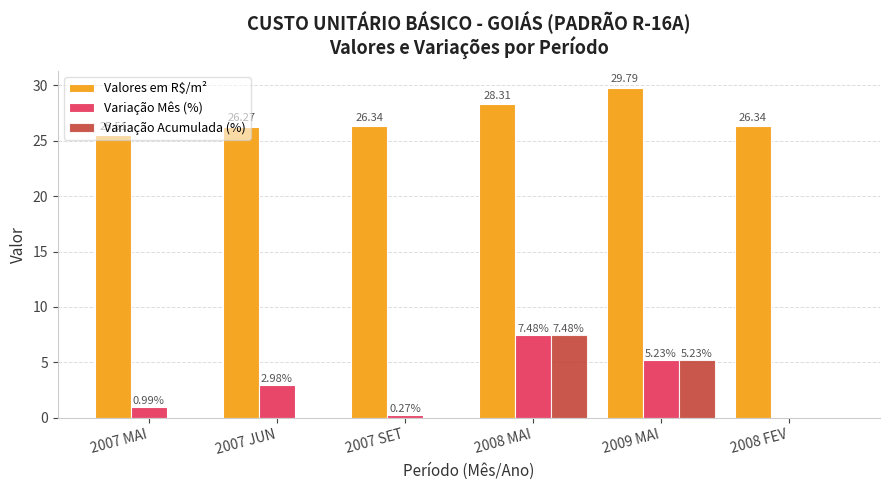

What is the sum of all Variação Acumulada (%) values?

12.7